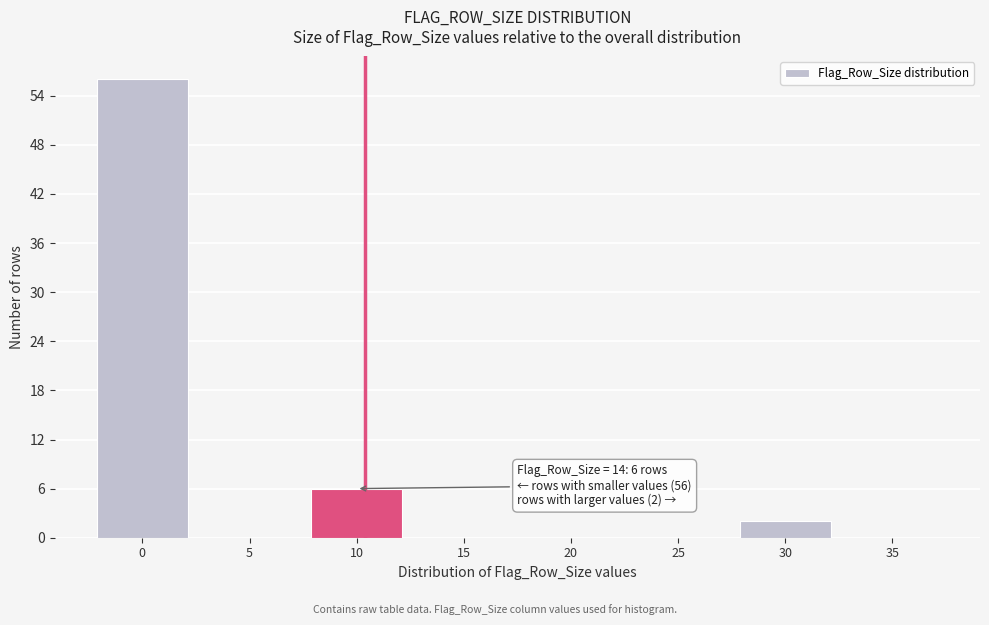

Reading left to right, what are all the values shown in this chart?

0=56	5=0	10=6	15=0	20=0	25=0	30=2	35=0